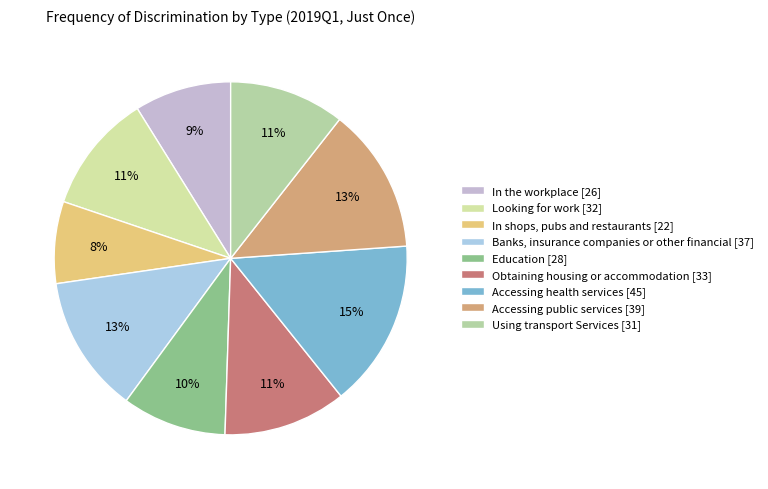

To the nearest percent, what is the combined percentage of Education and In shops, pubs and restaurants?

17%